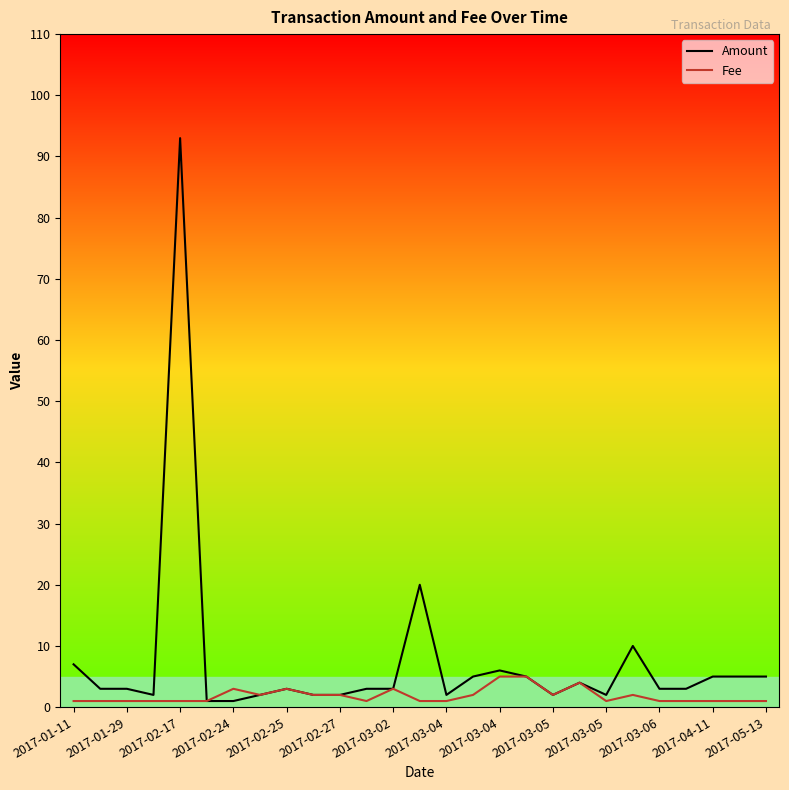

What is the difference between the maximum and second lowest values in the Fee series?

4.0